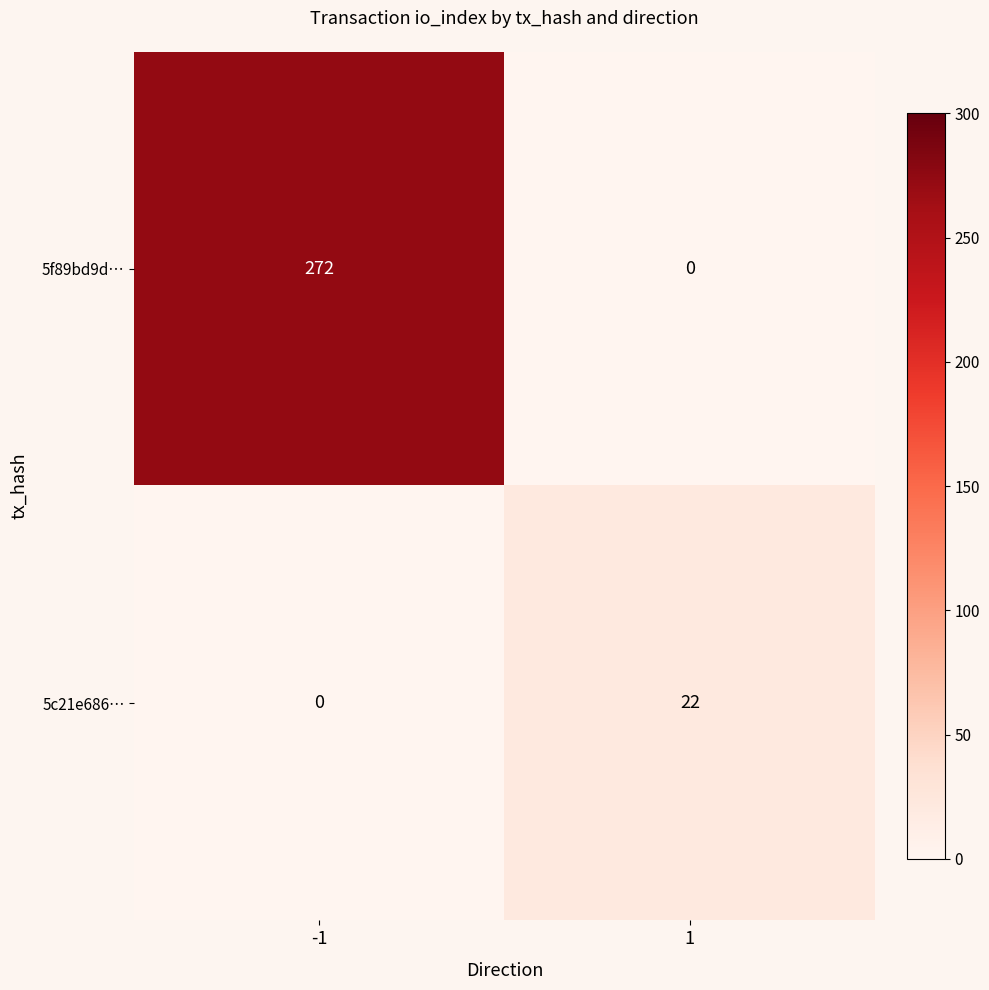

Which series has the largest range (max minus min)?

5f89bd9d…